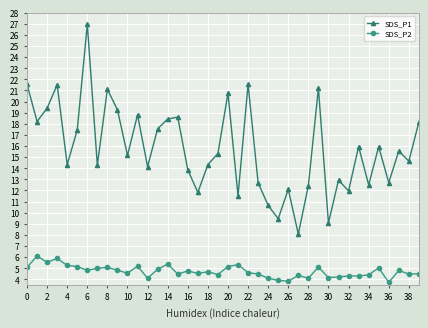

What is the lowest value of the SDS_P1 series?

8.1